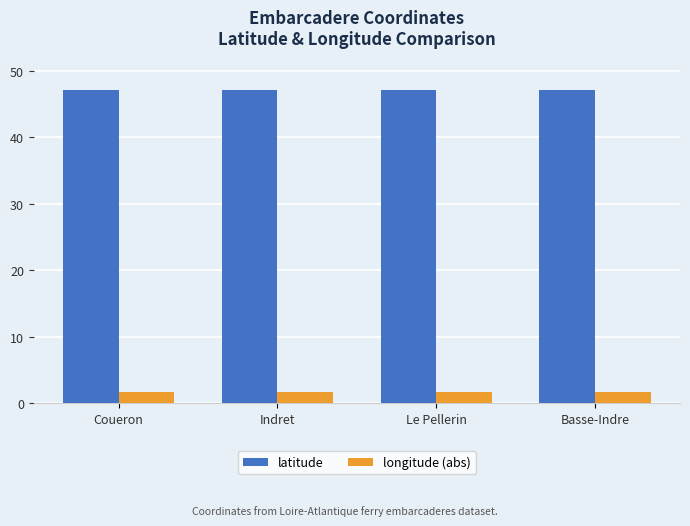

Rank the series at Le Pellerin from lowest to highest value.

longitude (abs), latitude